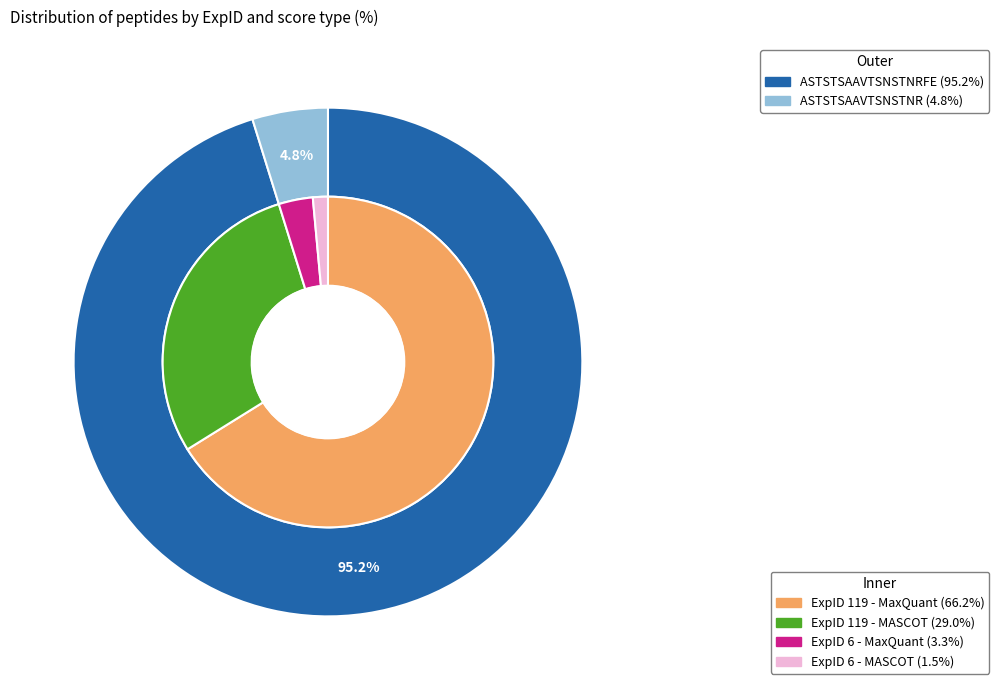

To the nearest percent, what is the combined percentage of ASTSTSAAVTSNSTNRFE and ASTSTSAAVTSNSTNR?

100%